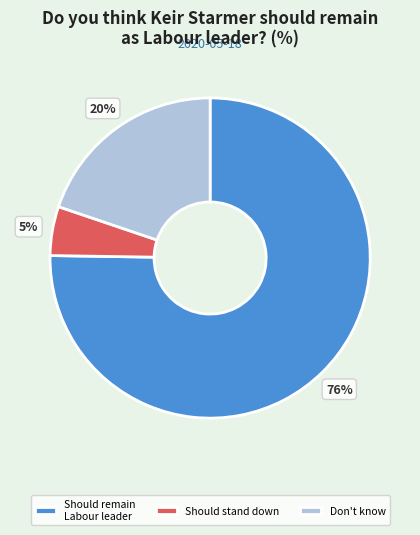

Which category has the smallest portion of the pie?

Should stand down and let someone else take over